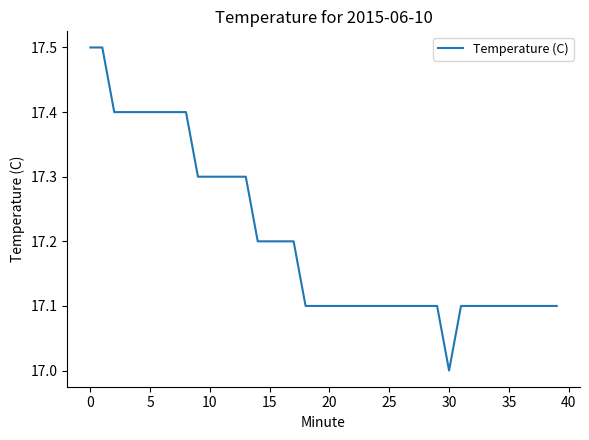

What is the greatest value displayed?

17.5